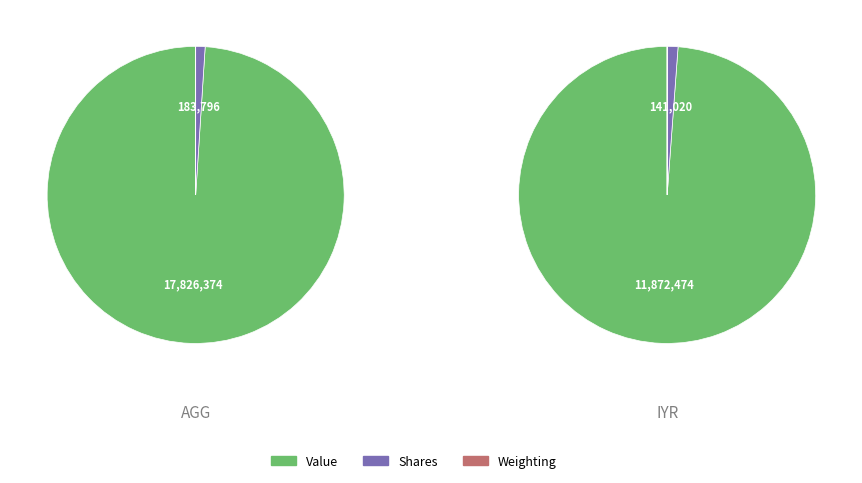

Which series has the largest range (max minus min)?

Value